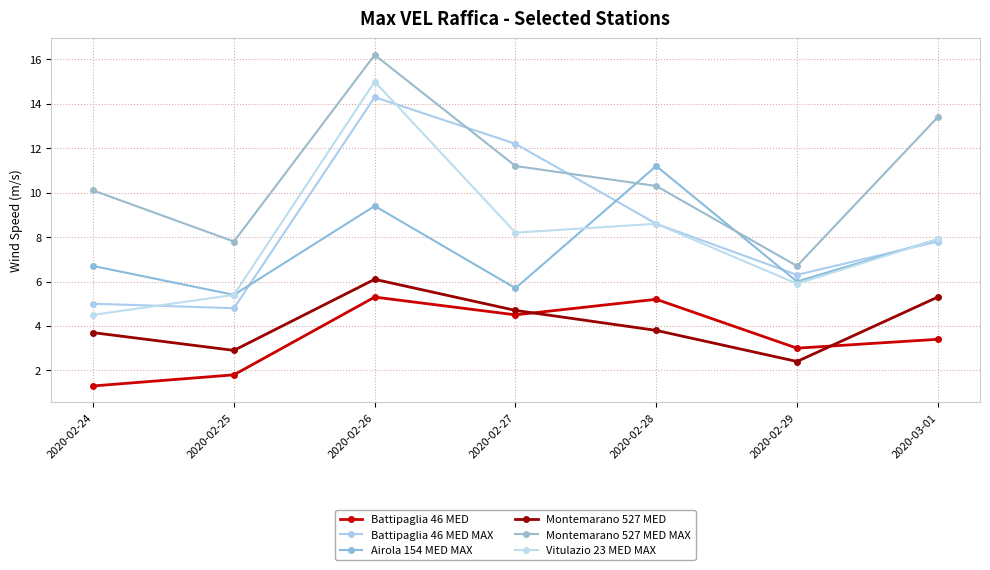

What is the value of the Vitulazio 23 MED MAX point at the 6th from the left?

5.9